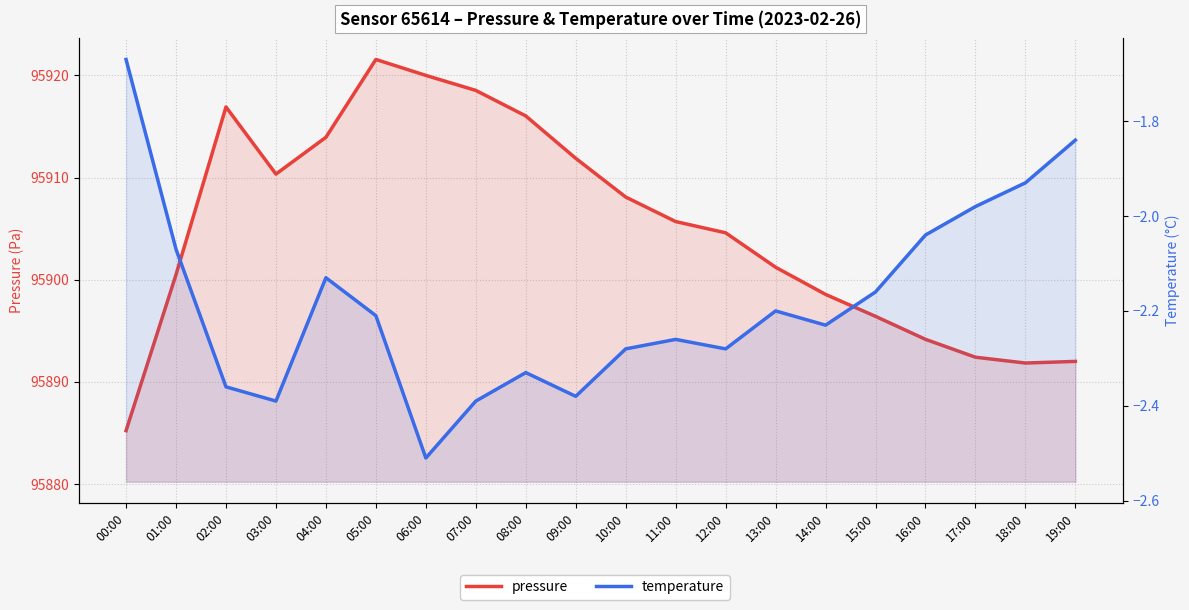

True or false: temperature and pressure intersect in this chart.

False